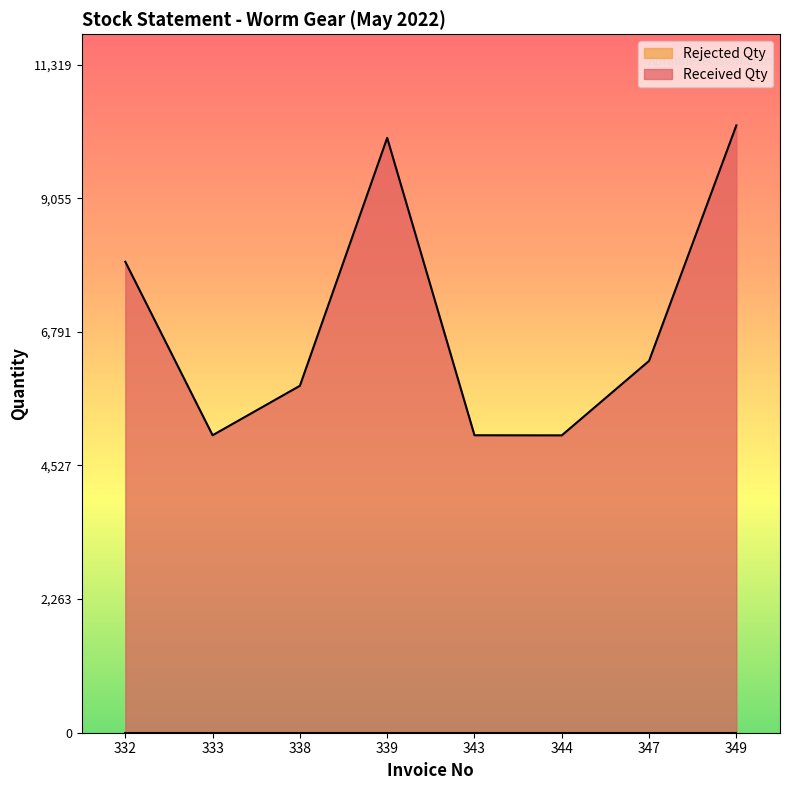

How many values are below 6300?

4